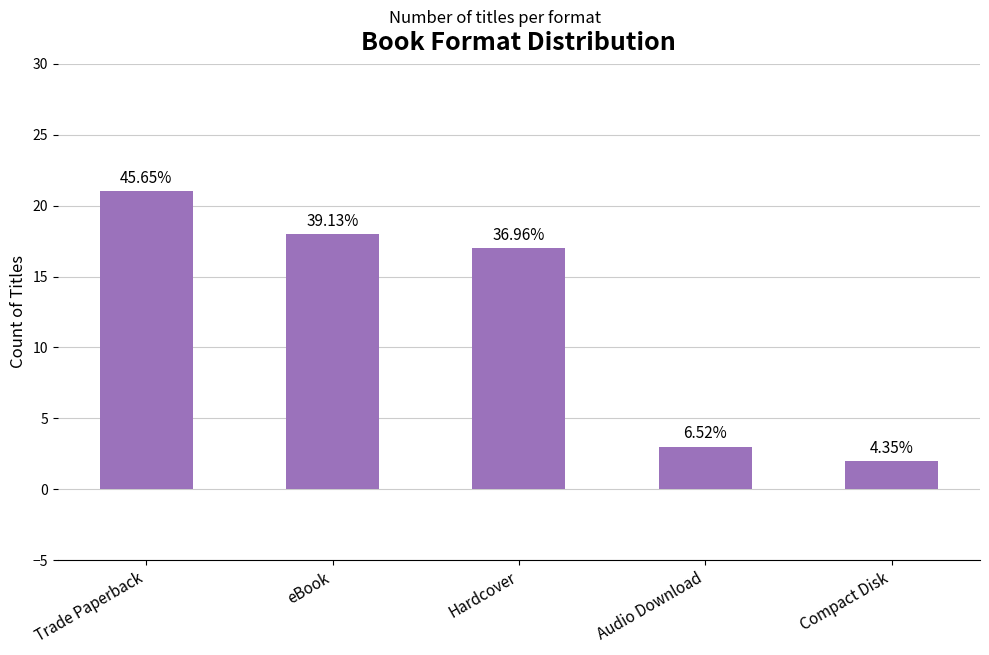

Are the bars horizontal?

No